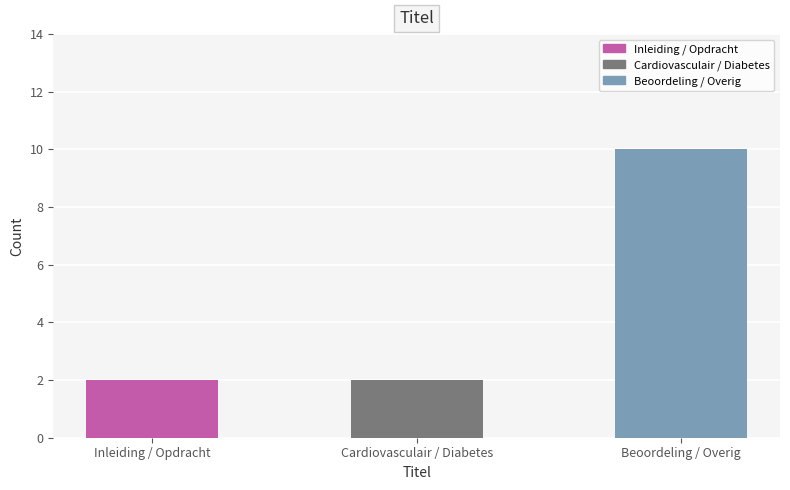

Reading right to left, transcribe all the data shown in this chart.

Beoordeling / Overig=10	Cardiovasculair / Diabetes=2	Inleiding / Opdracht=2